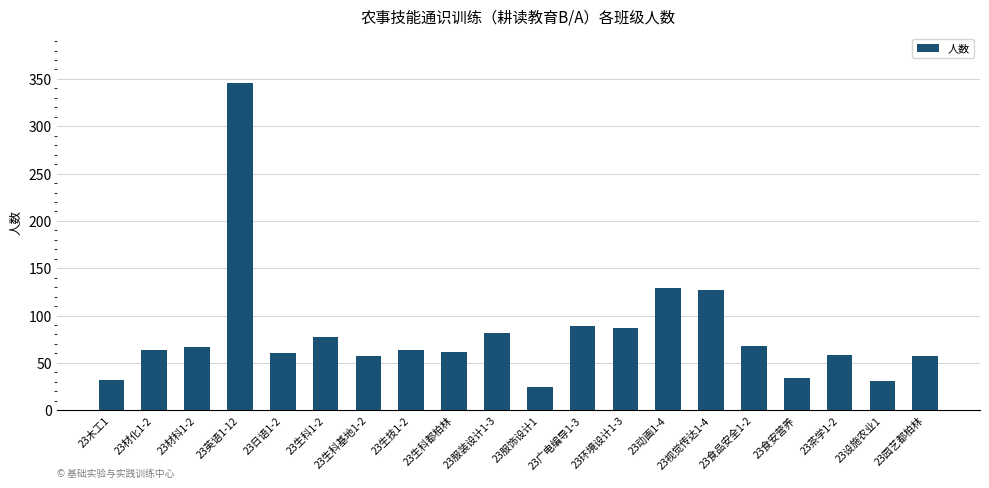

What position from the right is 23木工1?

20